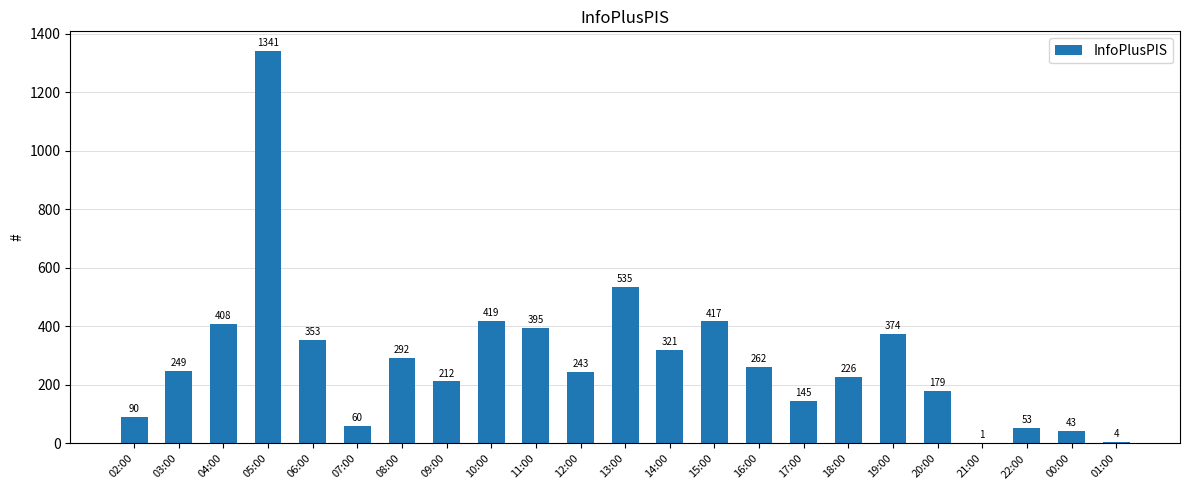

At which label is the value closest to 671?

13:00